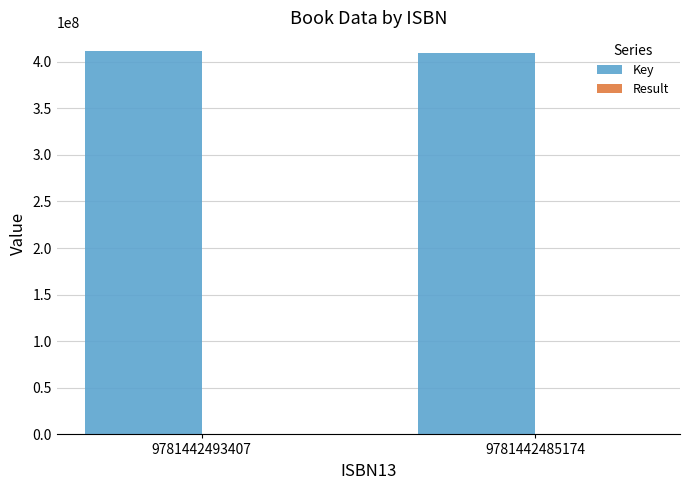

What is the maximum value shown in the chart?

411014095